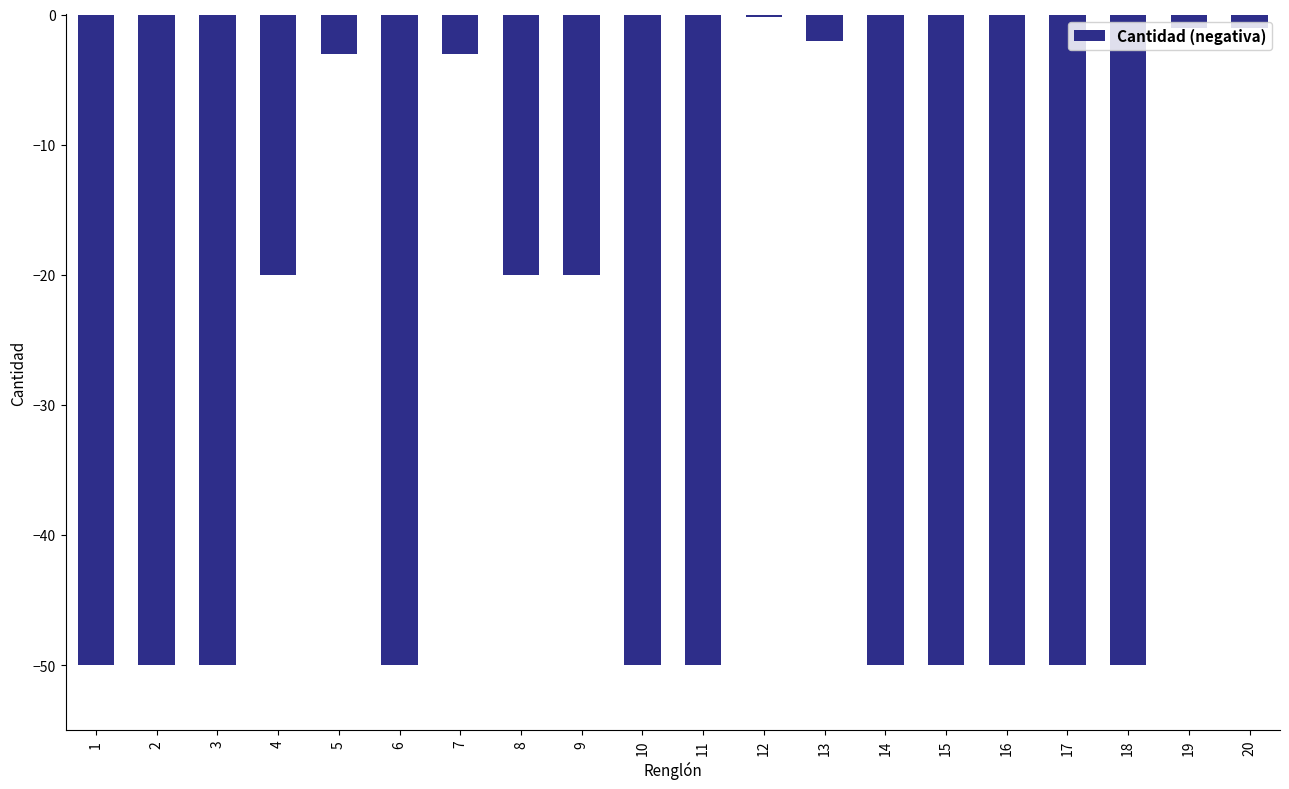

What value does the data have at 8?

-20.0